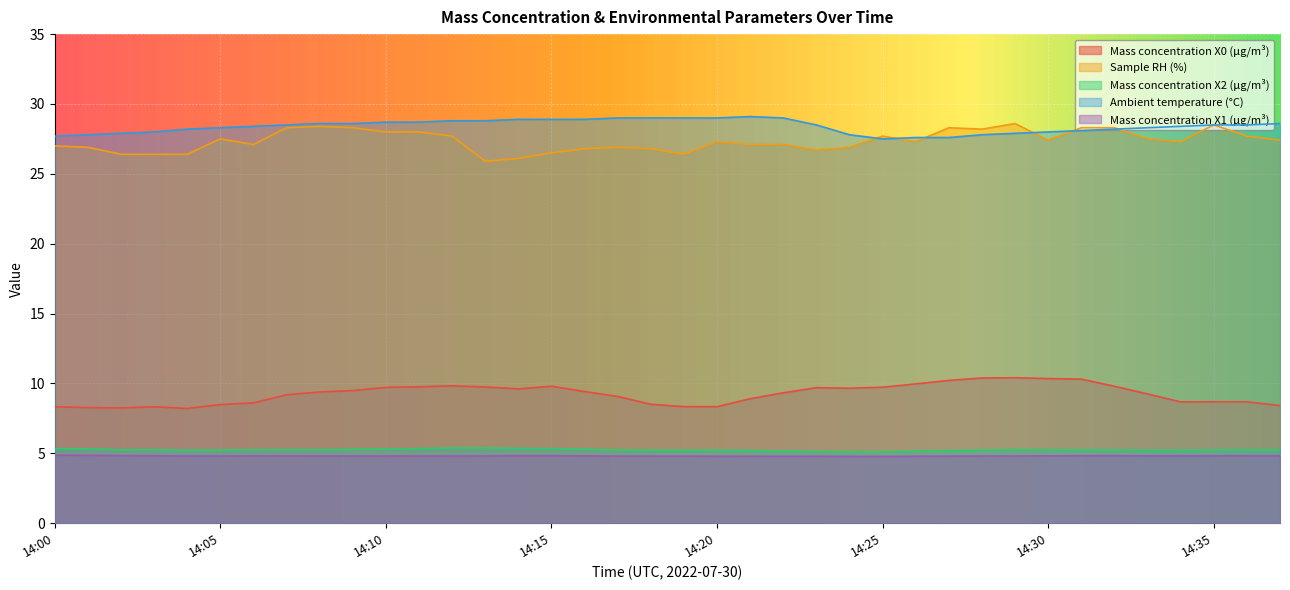

Which label corresponds to the smallest value in the chart?

14:24